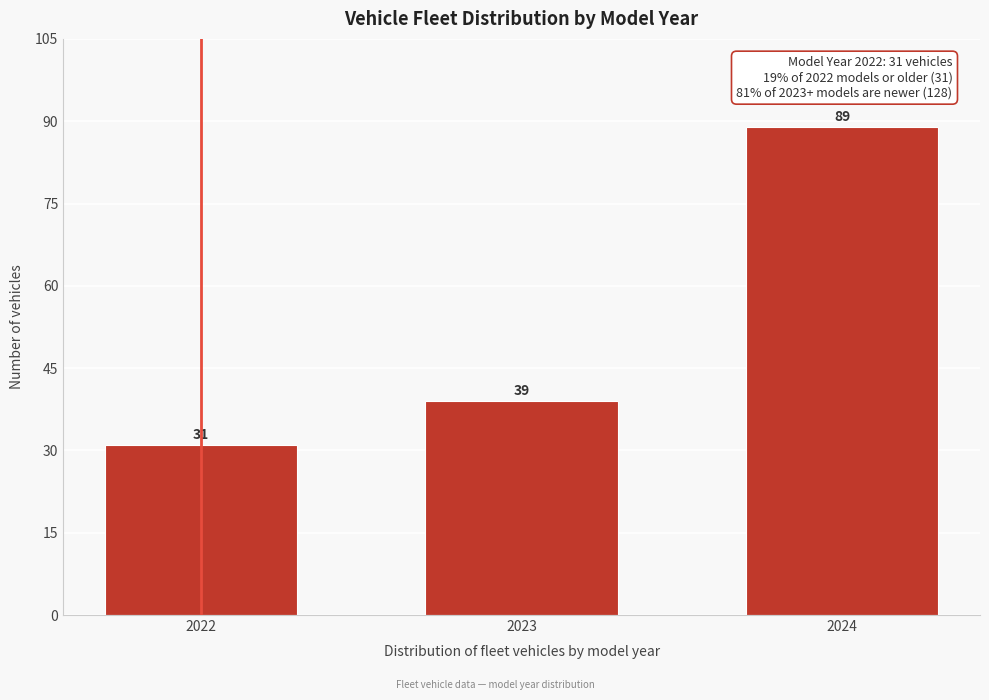

Reading left to right, what are all the values shown in this chart?

31	39	89